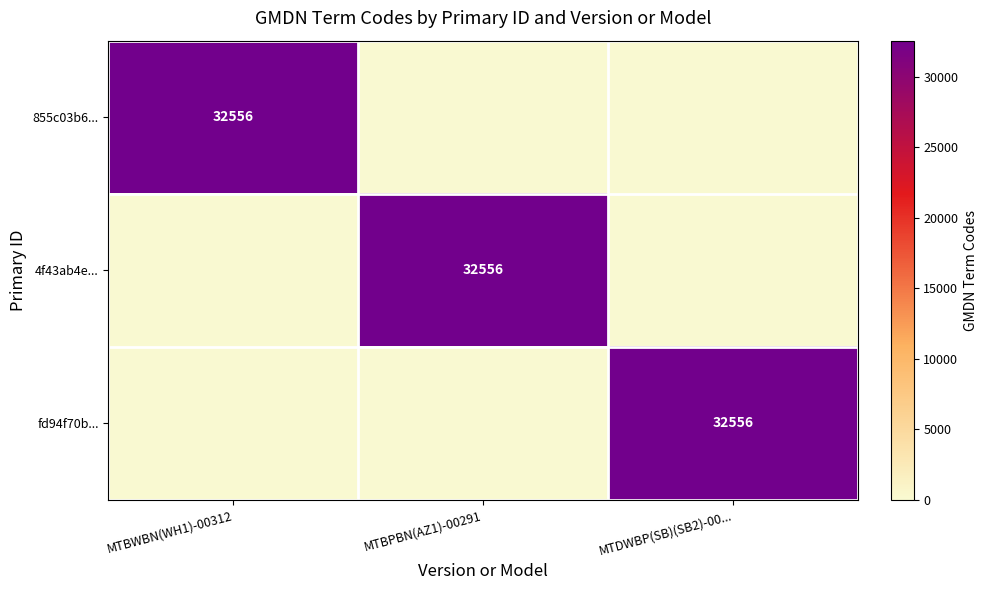

How many distinct data groups are displayed?

3